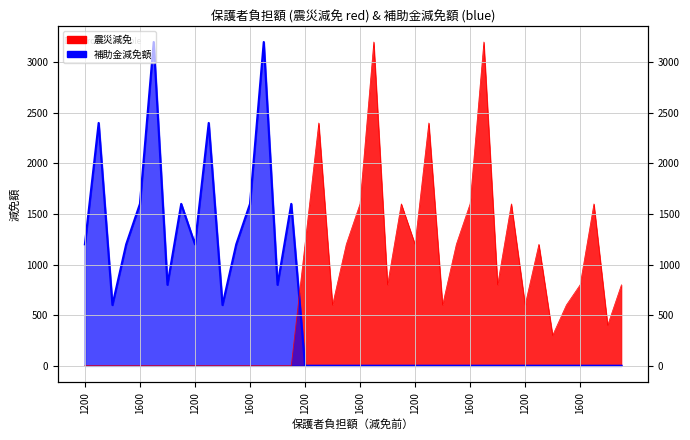

What is the average value of the 補助金減免額 series?

630